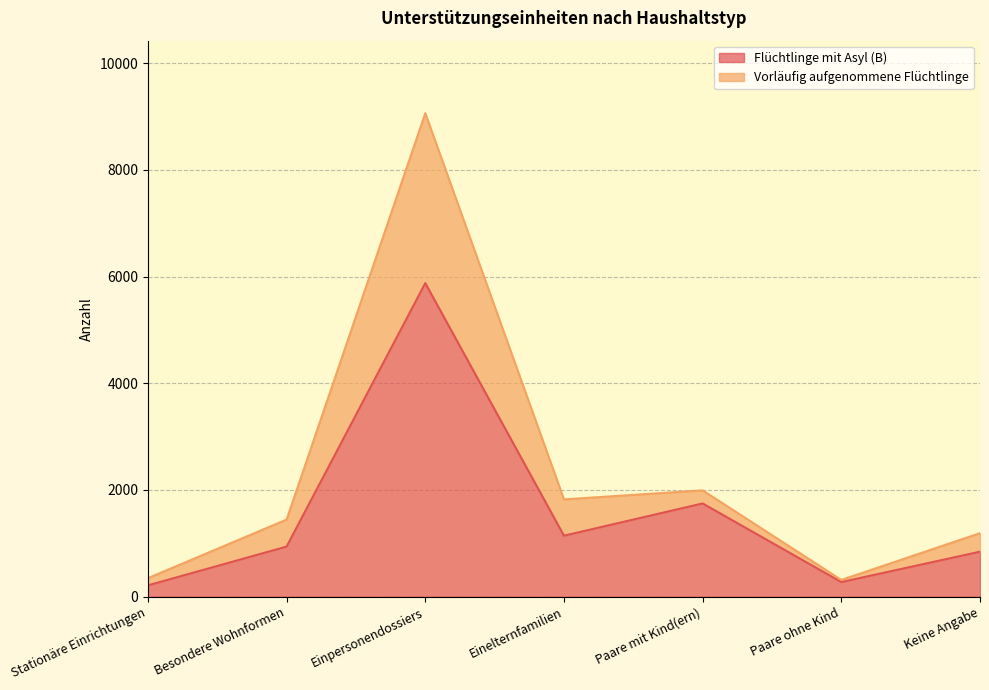

How many interior local peaks does the Vorläufig aufgenommene Flüchtlinge series have?

2